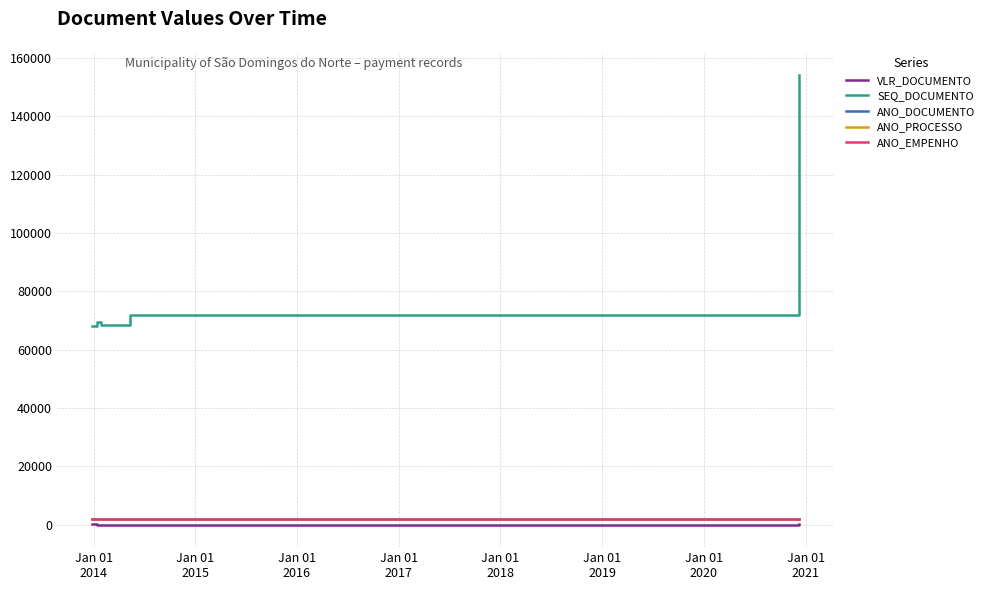

Is this an area chart (filled region under the line)?

No